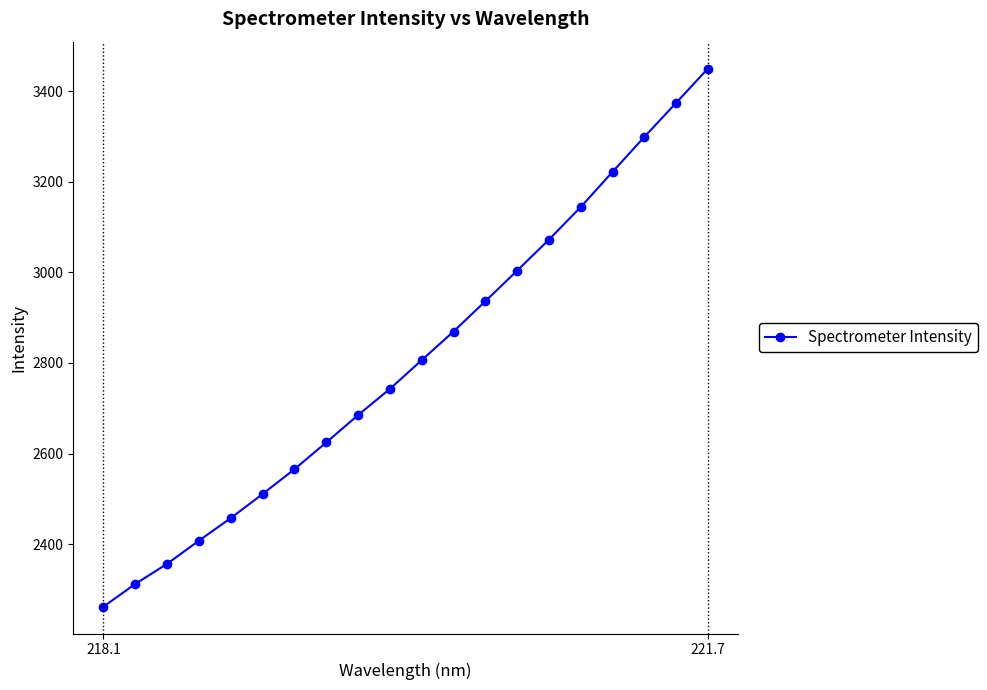

What is the value of the 14th point from the left?

3004.0